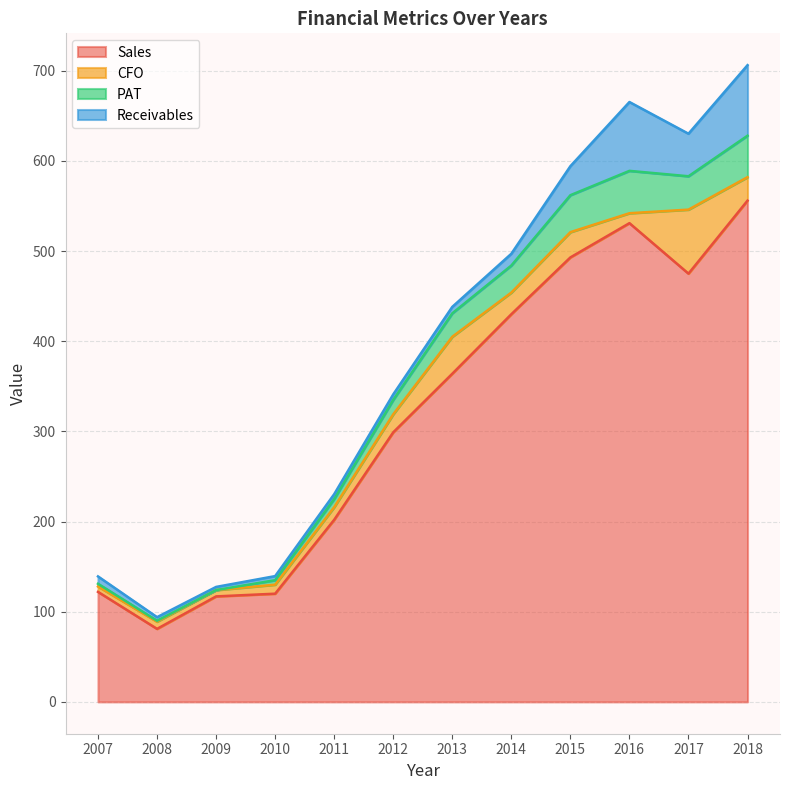

What is the value of the Sales point at the 6th from the left?

299.0